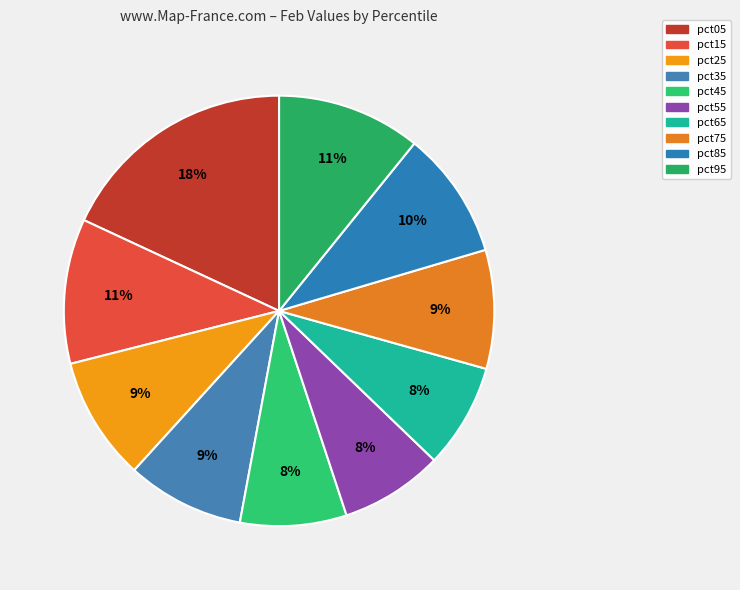

Is it true that pct25 is 9% of the pie?

True